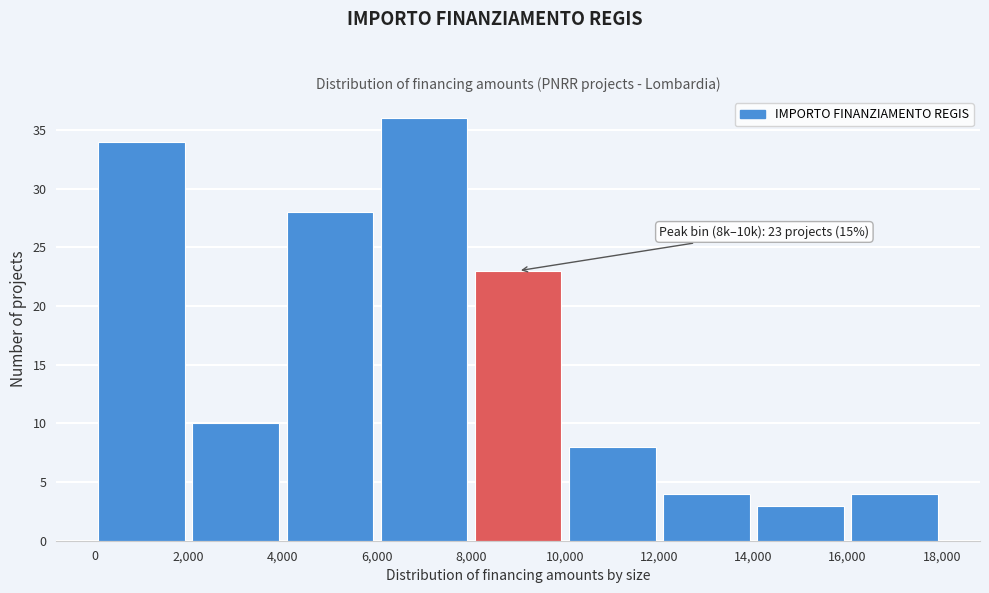

Over which range of the x-axis is the bar tallest?

6,000 to 8,000